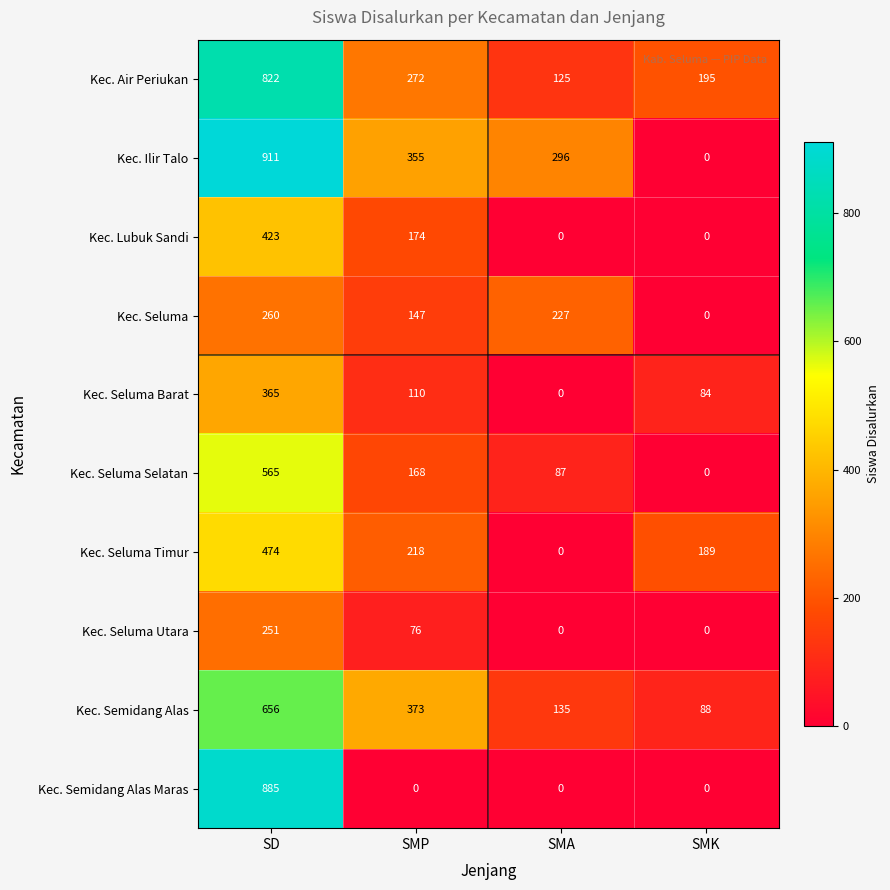

How many categories are shown in the chart?

4